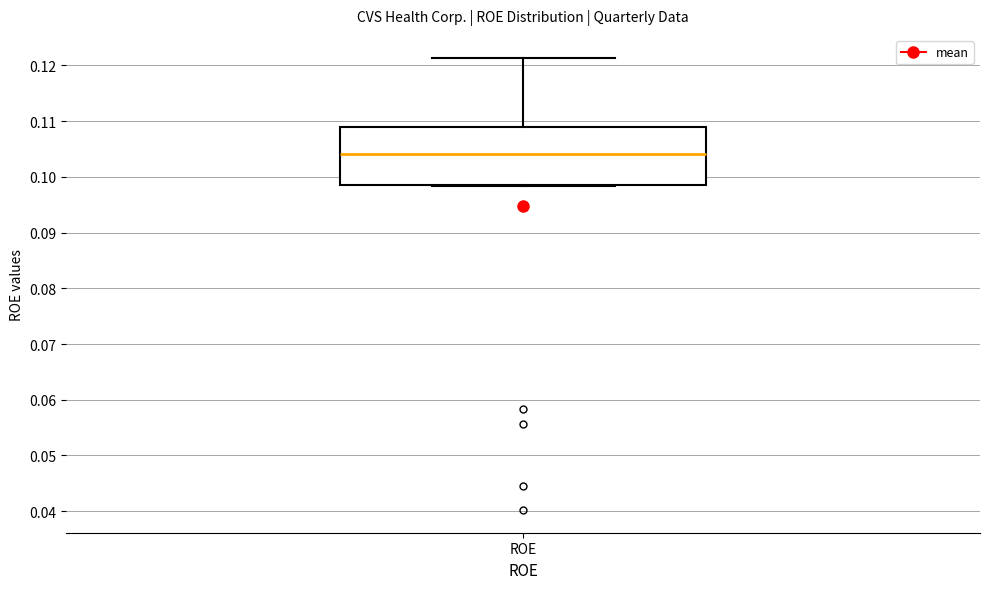

Read this box plot against the y-axis: the position of the median line, the range covered by the box, and the ends of both whiskers. The values are not printed on the chart, so give them approximately, as read against the axis.

median 0.104, box 0.098 to 0.109, whiskers 0.098 to 0.121